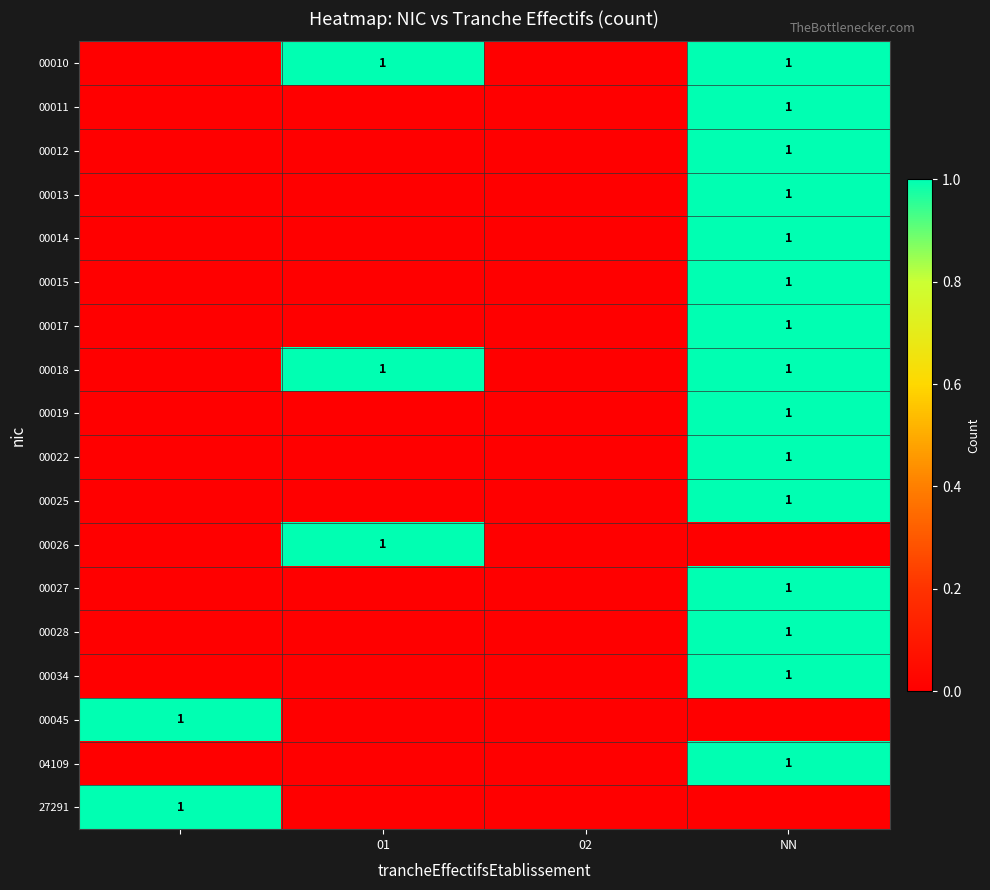

Is it true that 00018 equals 0 at 01?

False